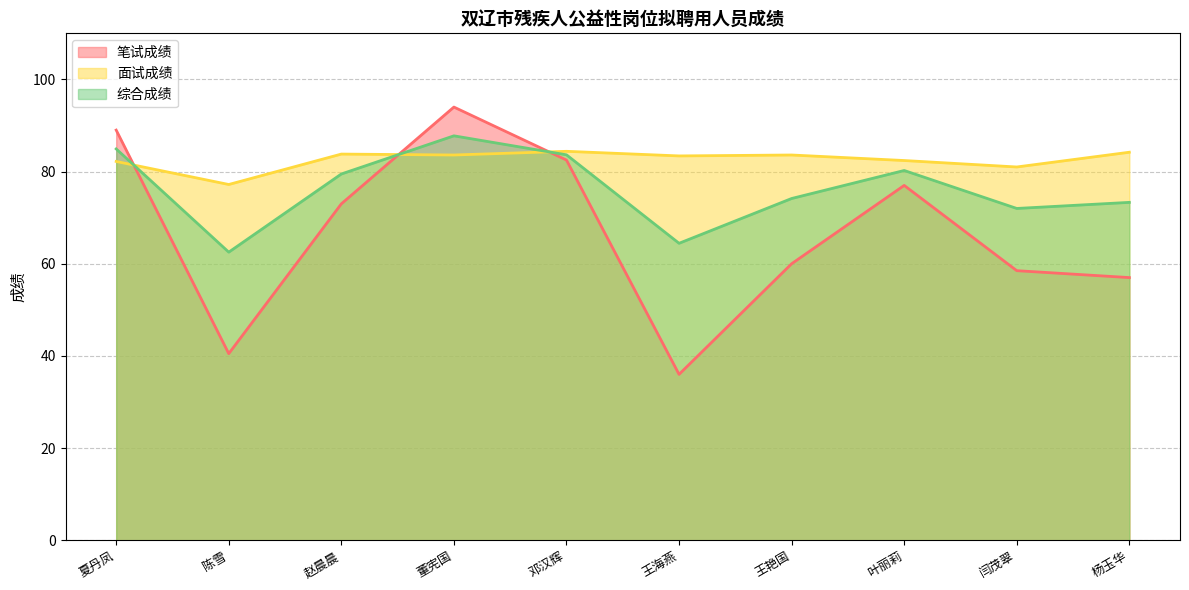

Which series changed the most between 赵晨晨 and 叶丽莉?

笔试成绩